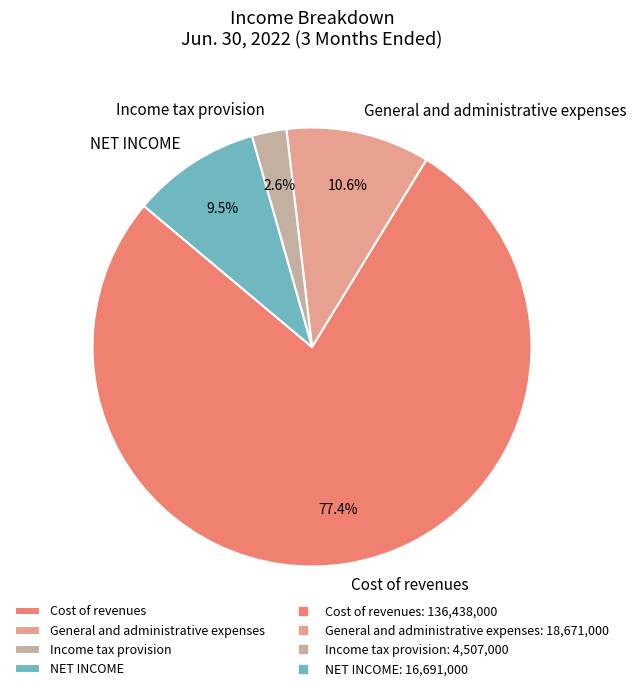

To the nearest percent, what is the combined percentage of Cost of revenues and General and administrative expenses?

88%